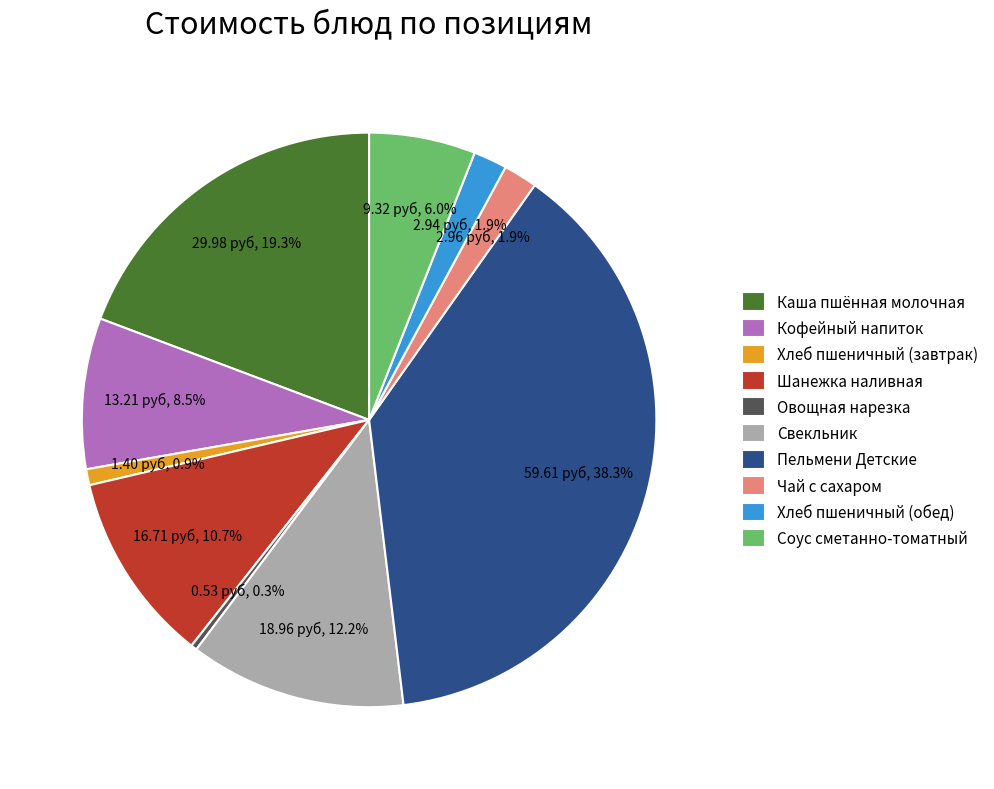

Which category has the biggest portion of the pie?

Пельмени Детские